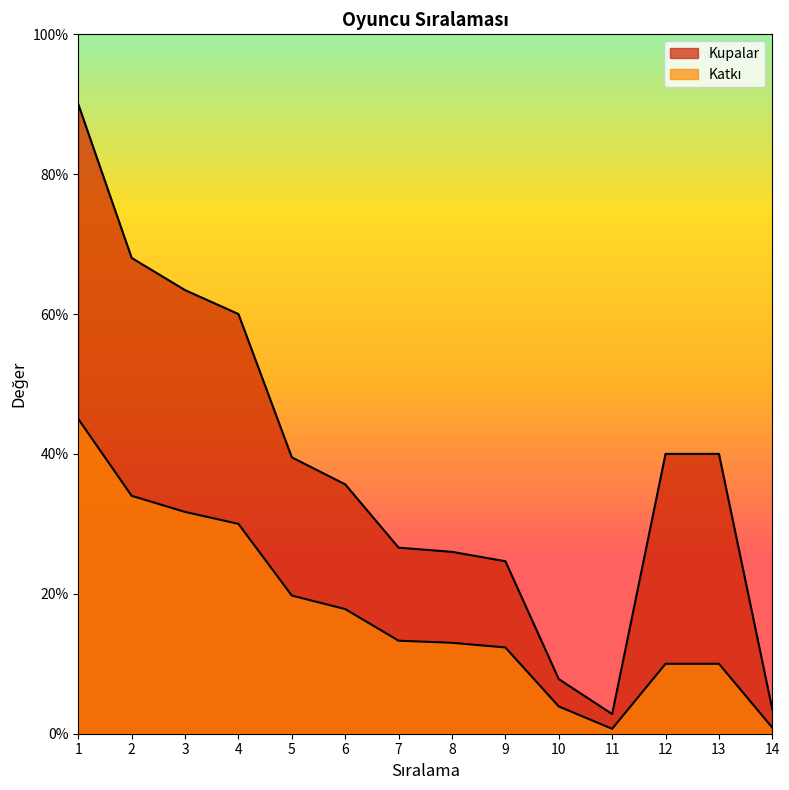

True or false: Kupalar has a value of 2040 at 13.

False